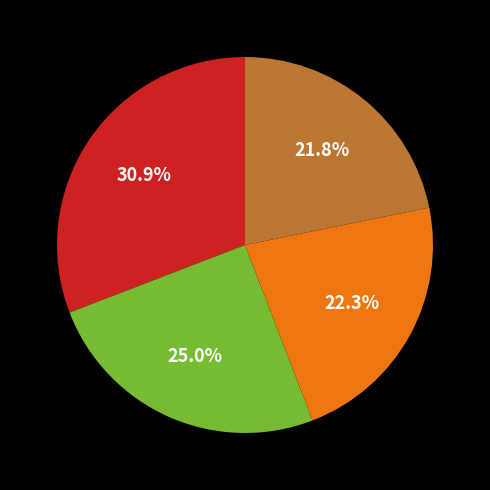

Does any single category account for the majority?

No